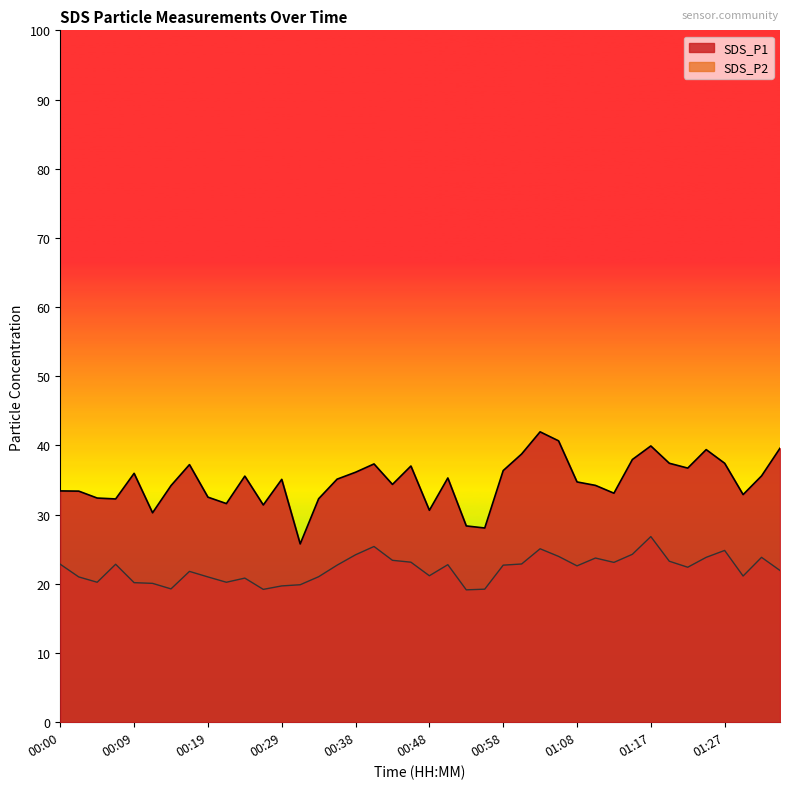

Rank the series by their maximum value, from highest to lowest.

SDS_P1, SDS_P2